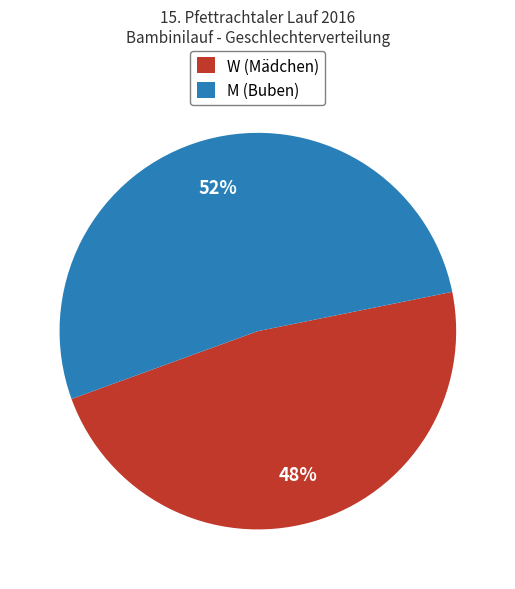

To the nearest percent, what is the combined percentage of M (Buben) and W (Mädchen)?

100%